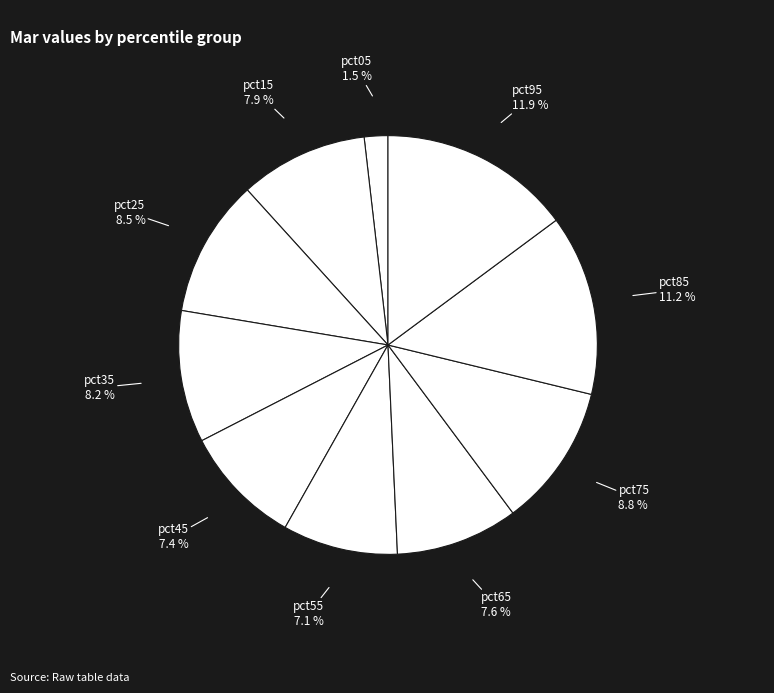

Does pct45 account for over 50% of the chart?

No